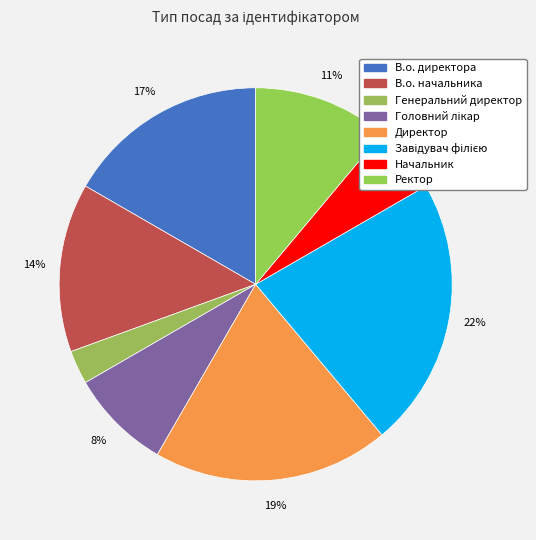

Approximately how many times larger is the value at Завідувач філією compared to Головний лікар?

2.7